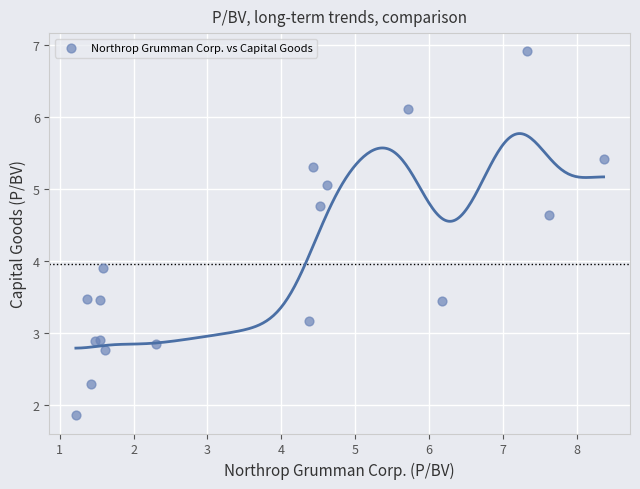

What Y value in the scatter plot is closest to 4?

3.9